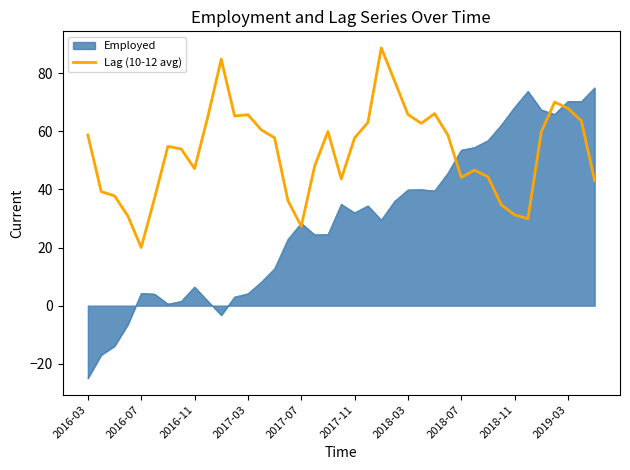

Which series has the widest spread of values?

Employed